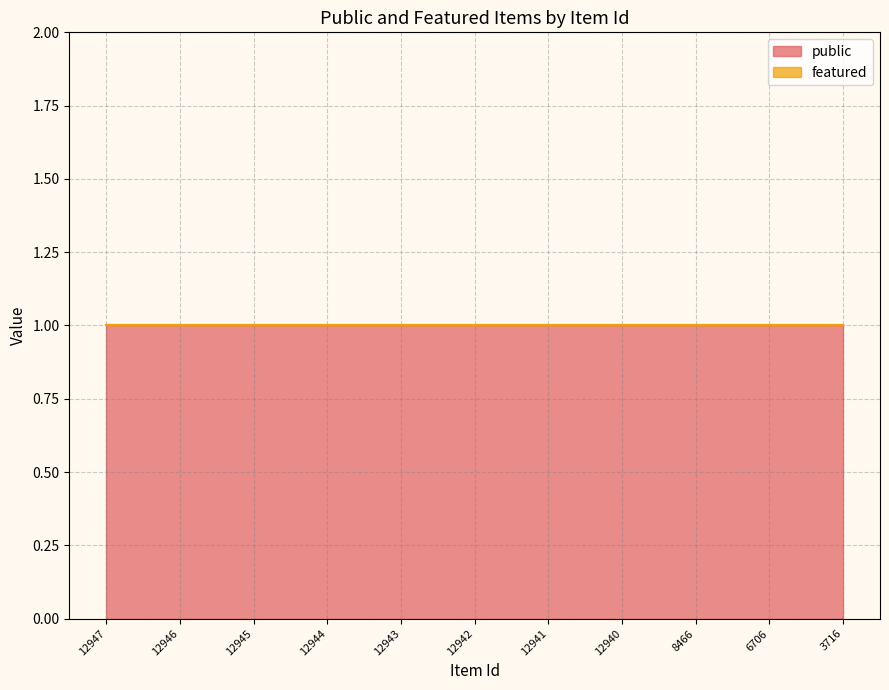

The public series shows 1 at 6706. True or false?

True